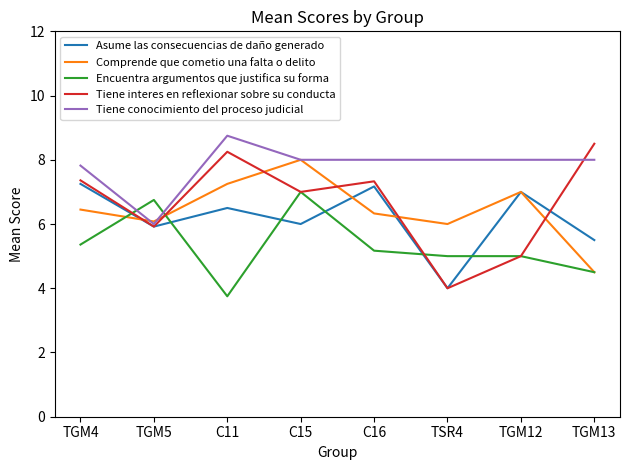

What is the minimum value shown in the chart?

3.8